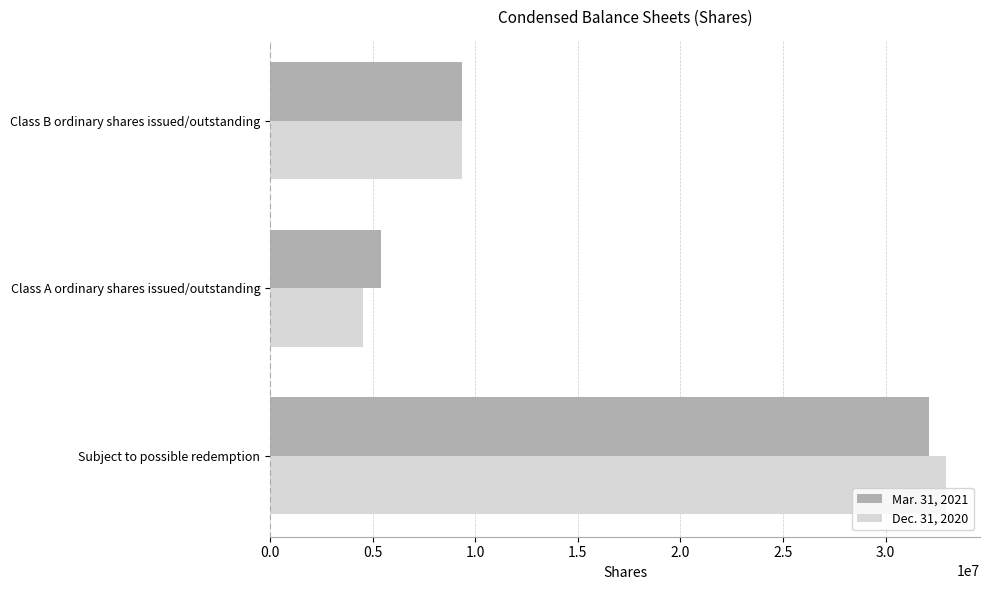

How many categories are shown in the chart?

3